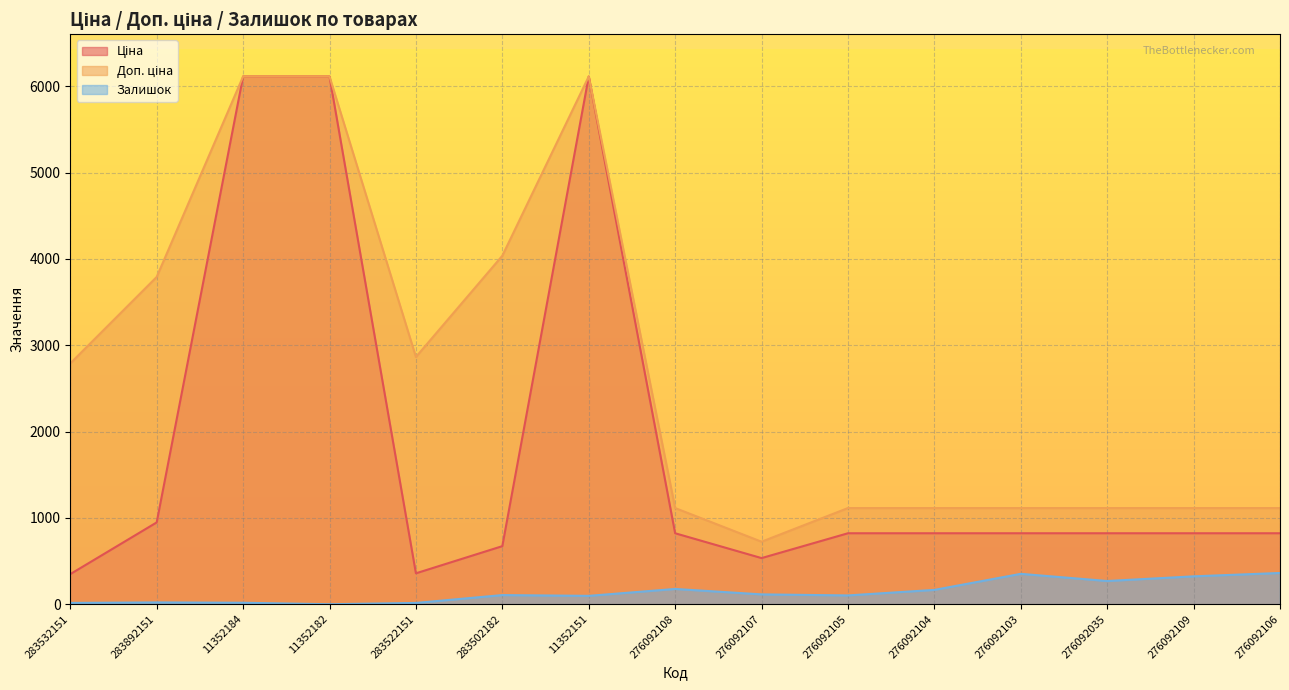

Which series has the largest total across all categories?

Доп. ціна